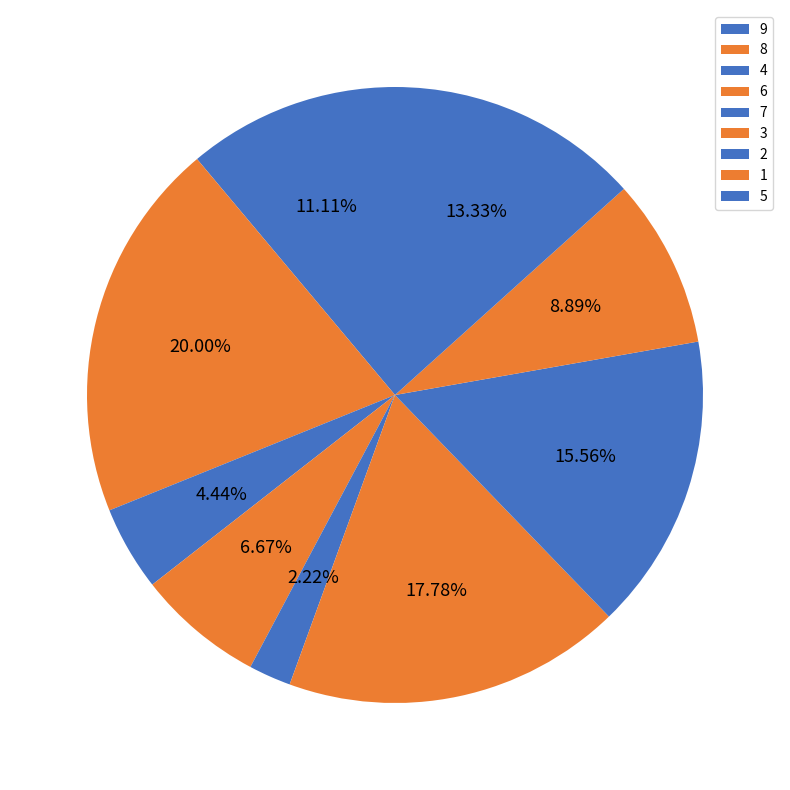

Count the number of slices in the pie.

9